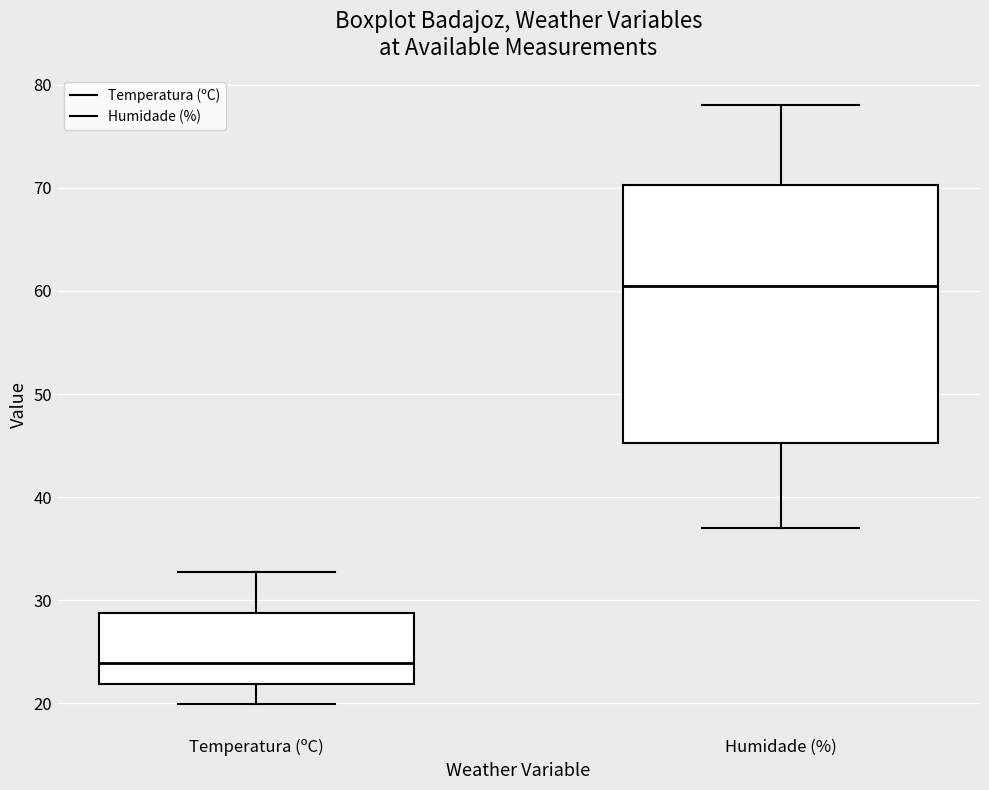

Comparing the boxes themselves (not the whiskers), which one is the tallest?

Humidade (%)